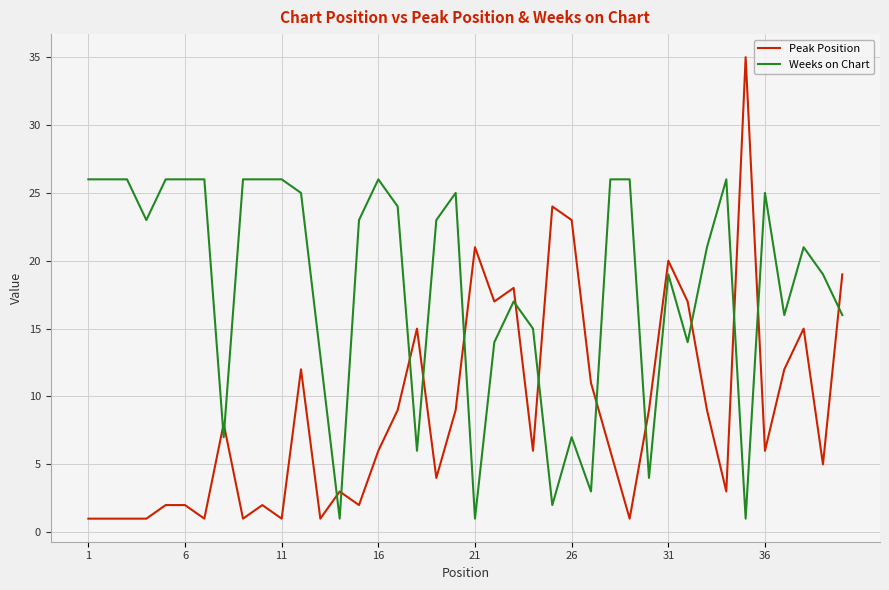

What is the highest value of the Weeks on Chart series?

26